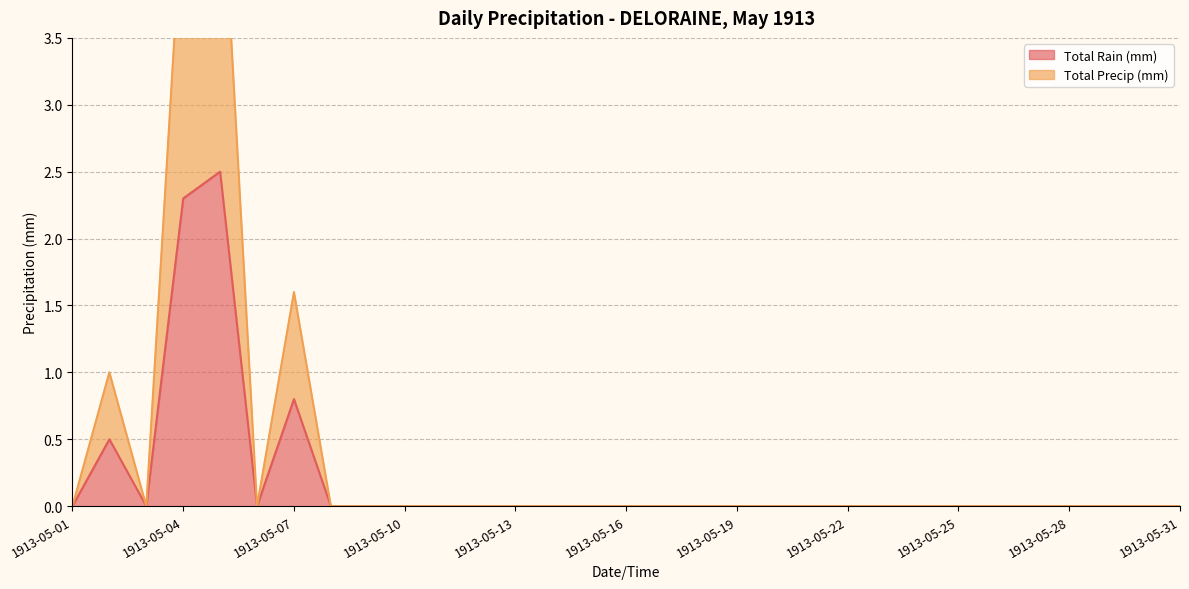

At which category does the chart reach its minimum across all series?

1913-05-01